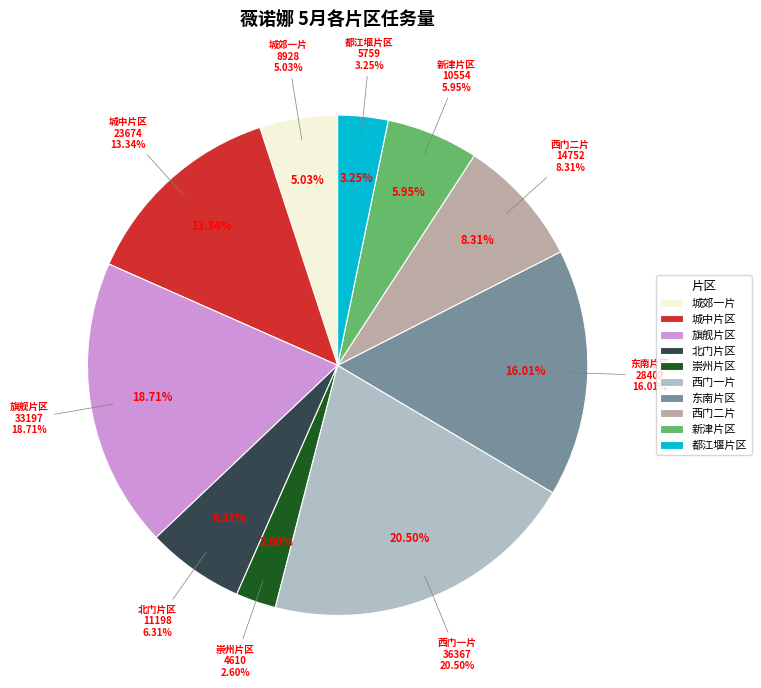

How many slices are in this pie chart?

10